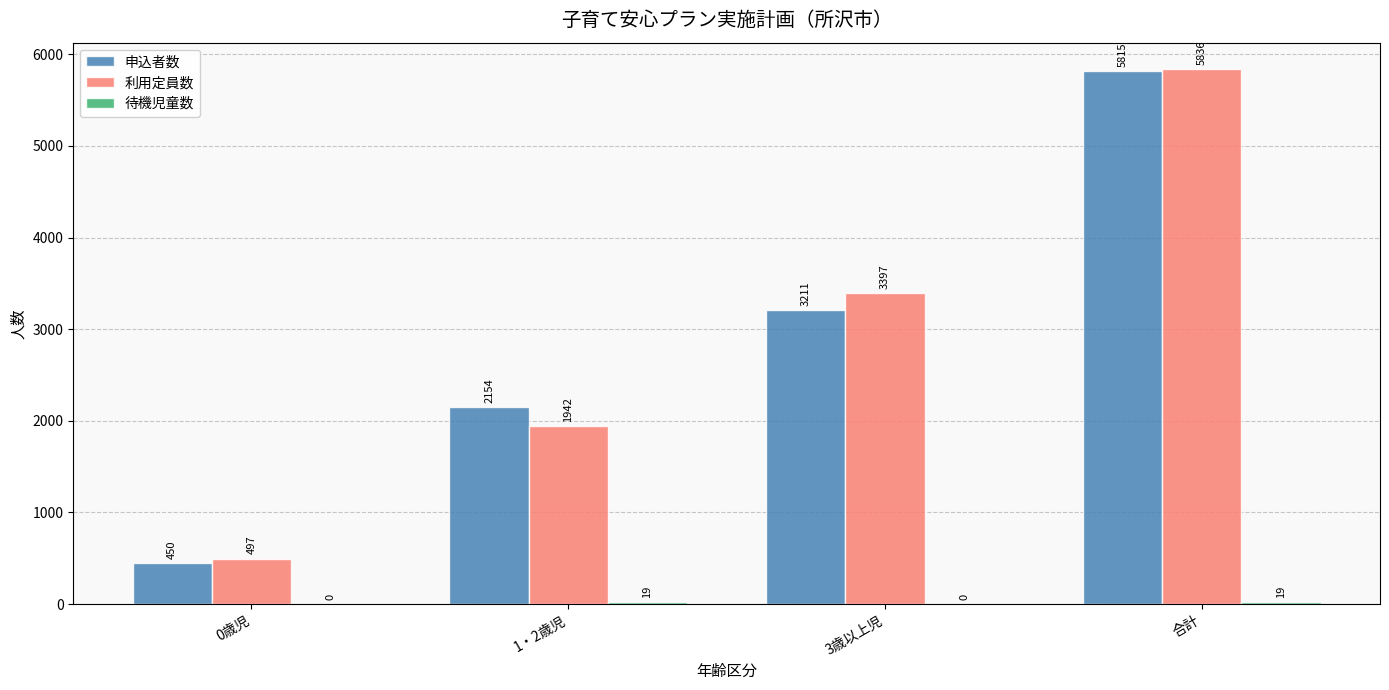

Which label corresponds to the largest value in the chart?

合計